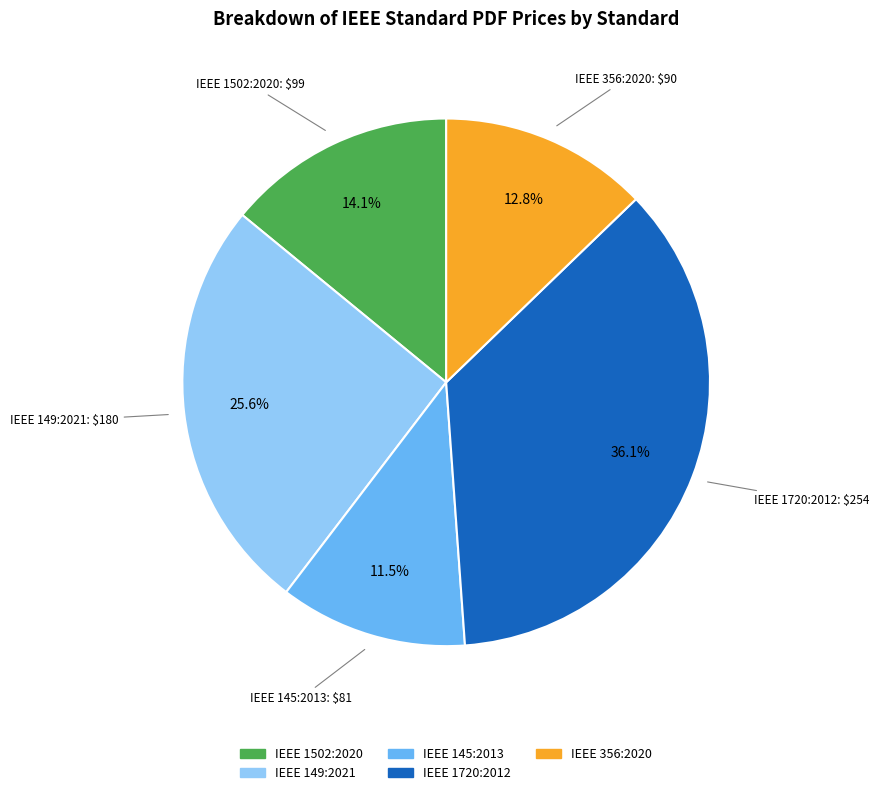

What percentage is NOT represented by IEEE 1720:2012?

63.9%